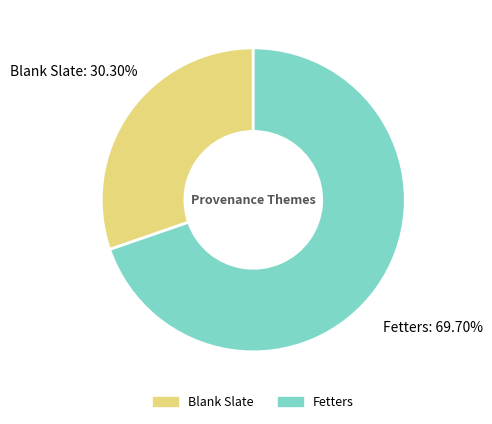

True or false: Blank Slate accounts for 30% of the total.

True